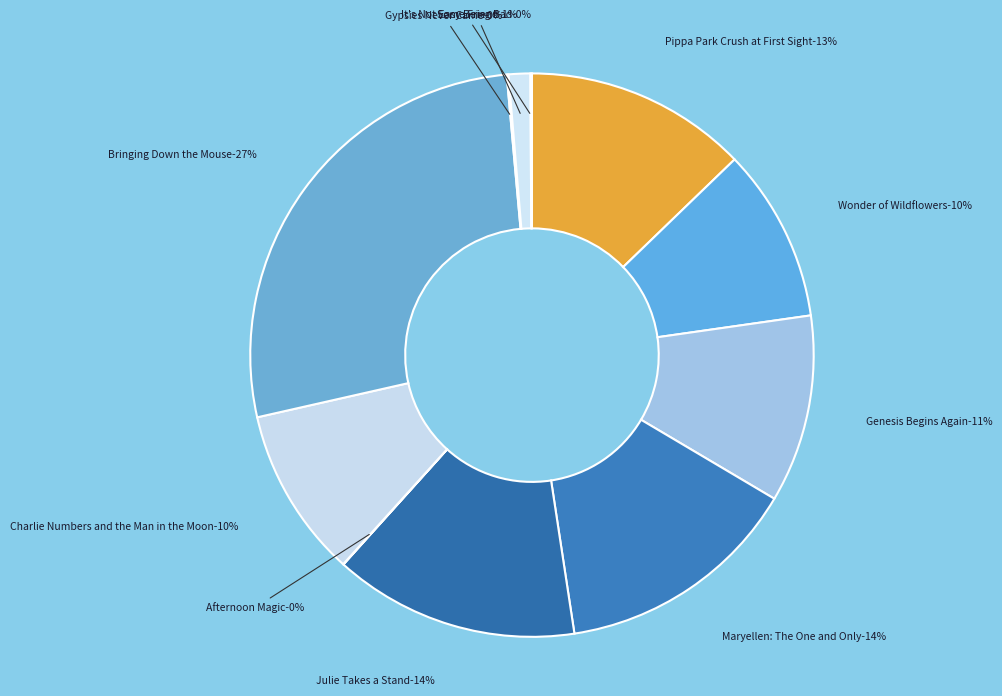

To the nearest percent, what is the difference between the Gypsies Never Came and Some Friend slice percentages?

1%